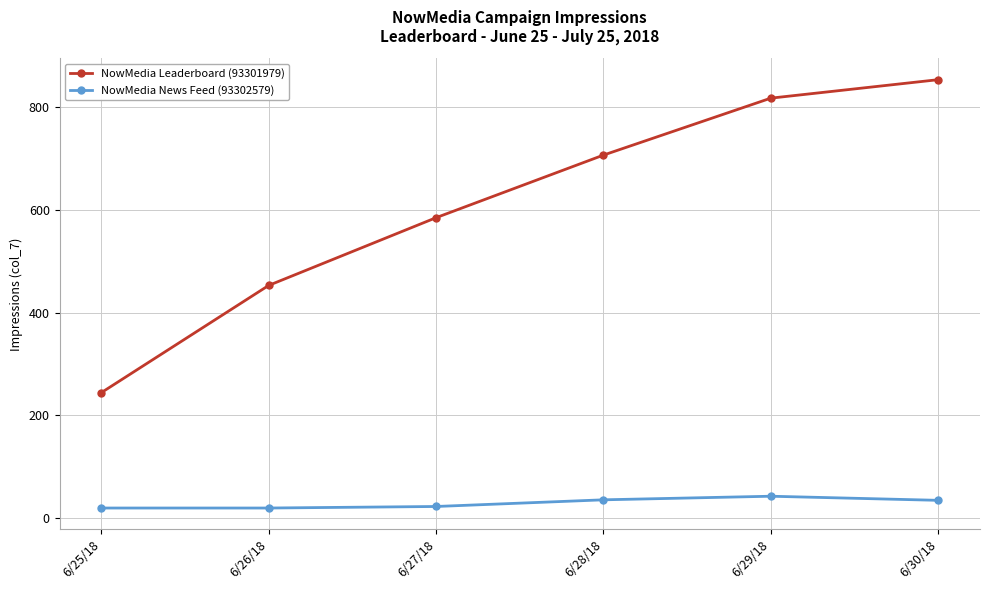

Between 6/27/18 and 6/28/18, which series saw the biggest shift?

NowMedia Leaderboard (93301979)